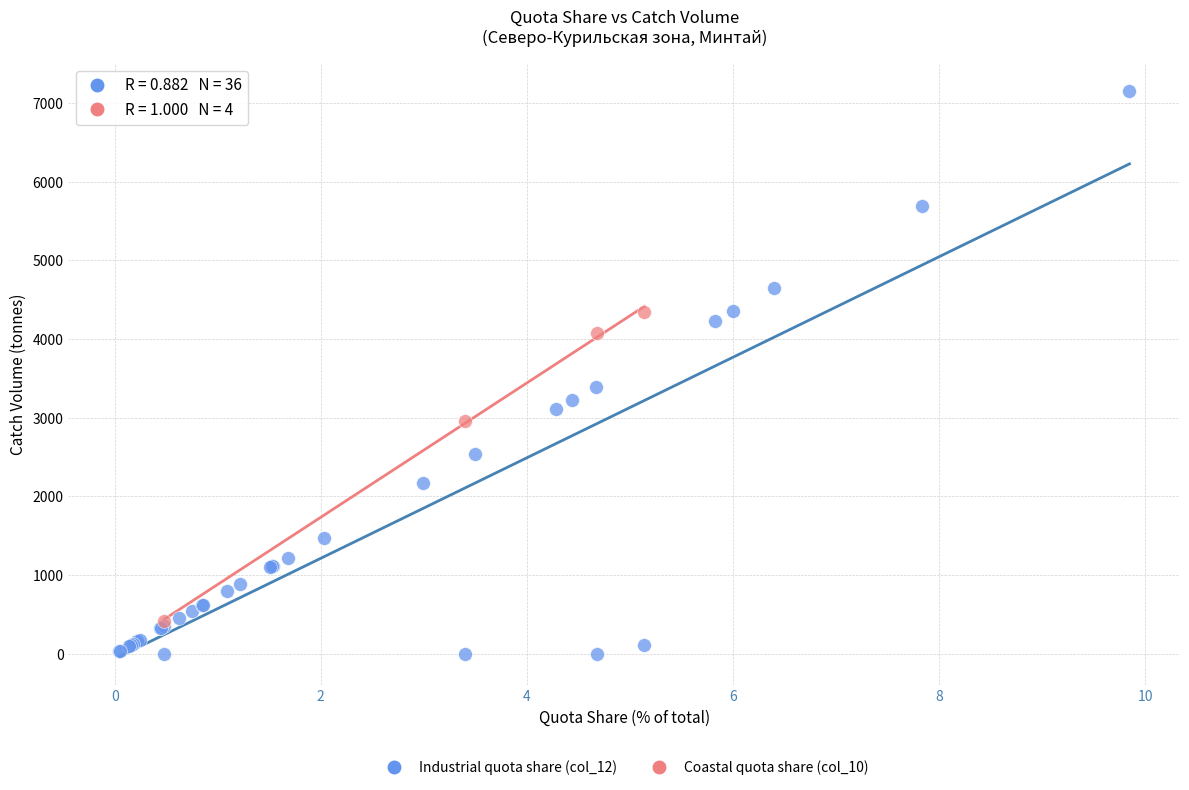

Which series has the widest spread of Y values?

Industrial quota share (col_12)